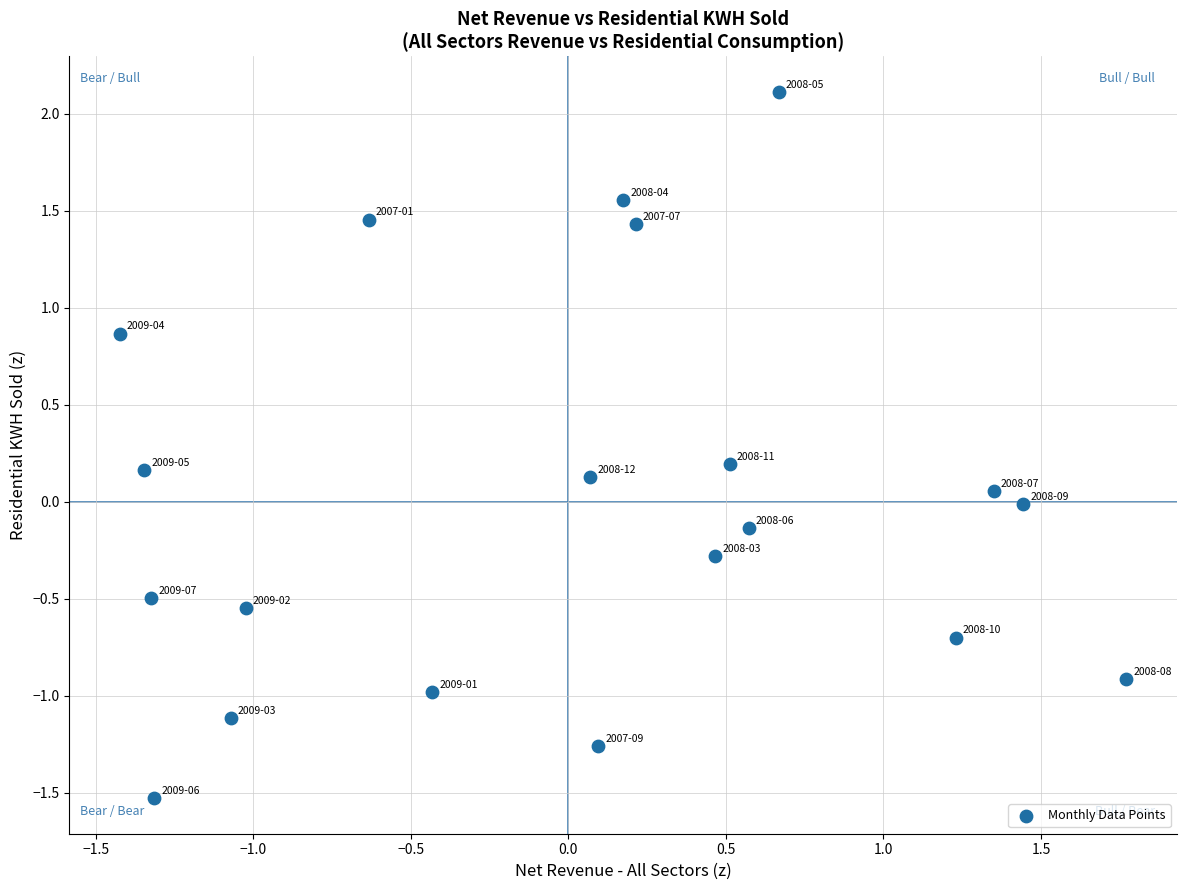

What is the range of Y values (max minus min)?

3.6